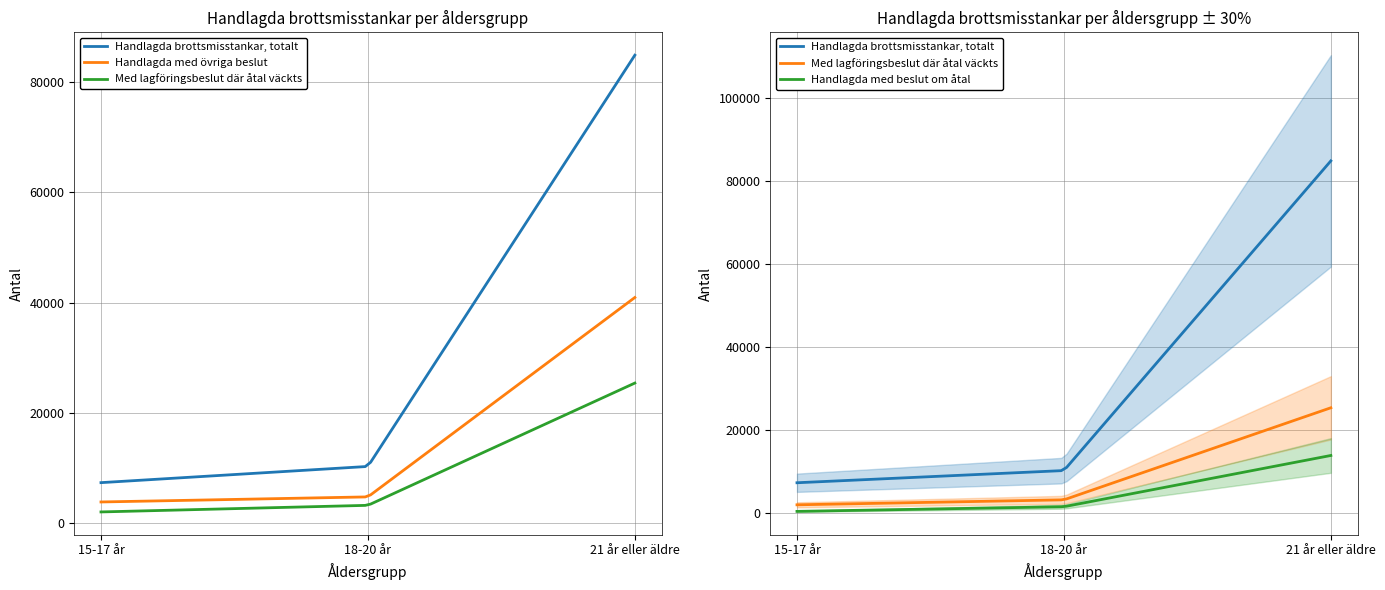

How many lines are shown in the chart?

6